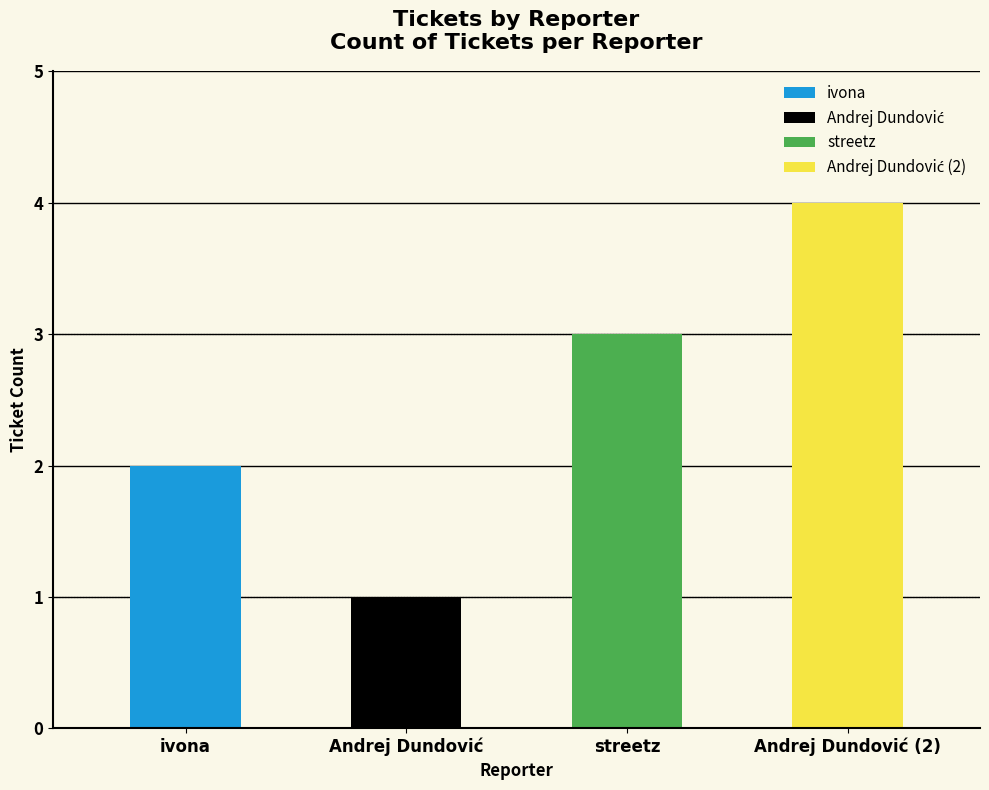

The value at ivona is 3. True or false?

False